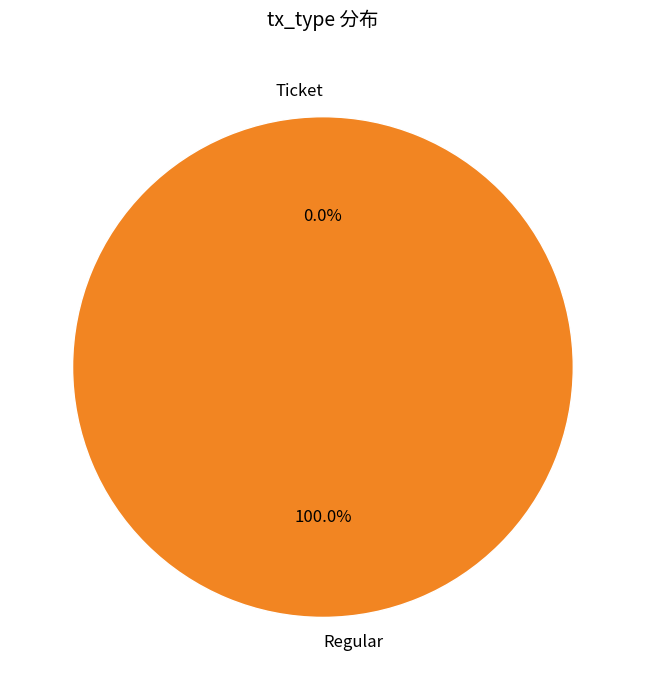

What is the total percentage of Regular and Ticket?

100.0%